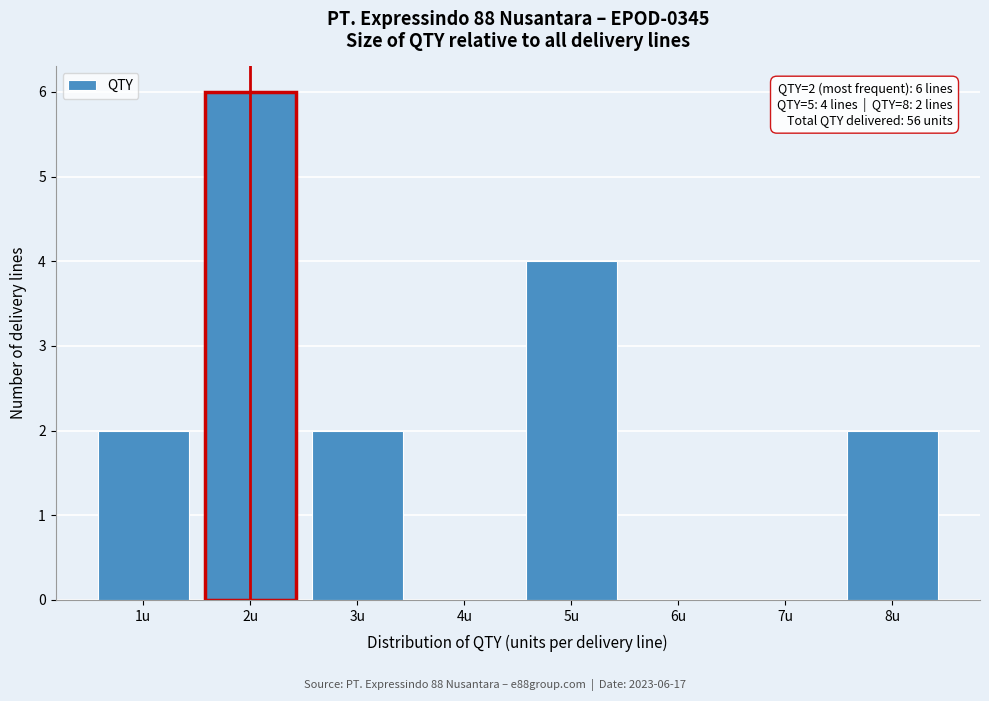

Which range on the x-axis has the tallest bar?

1.5 to 2.5